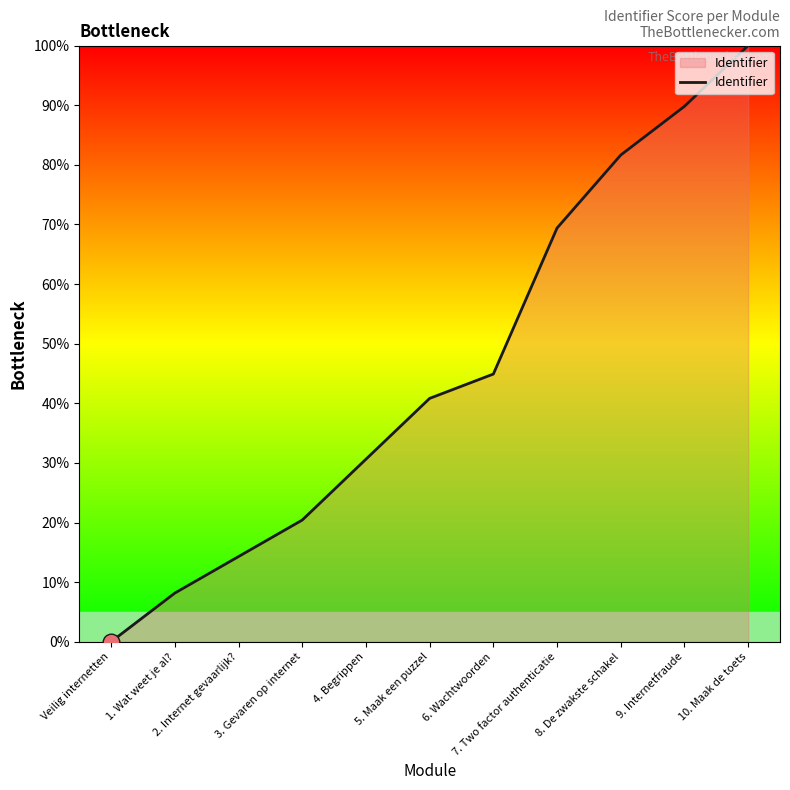

What is the difference between the maximum and second lowest values?

91.8